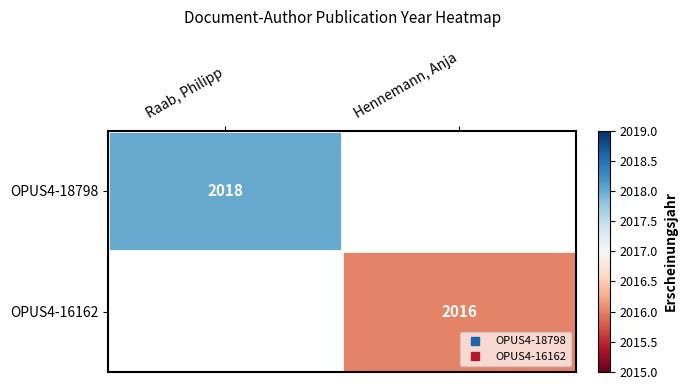

Where is OPUS4-18798 nearest to the value 2018?

Raab, Philipp